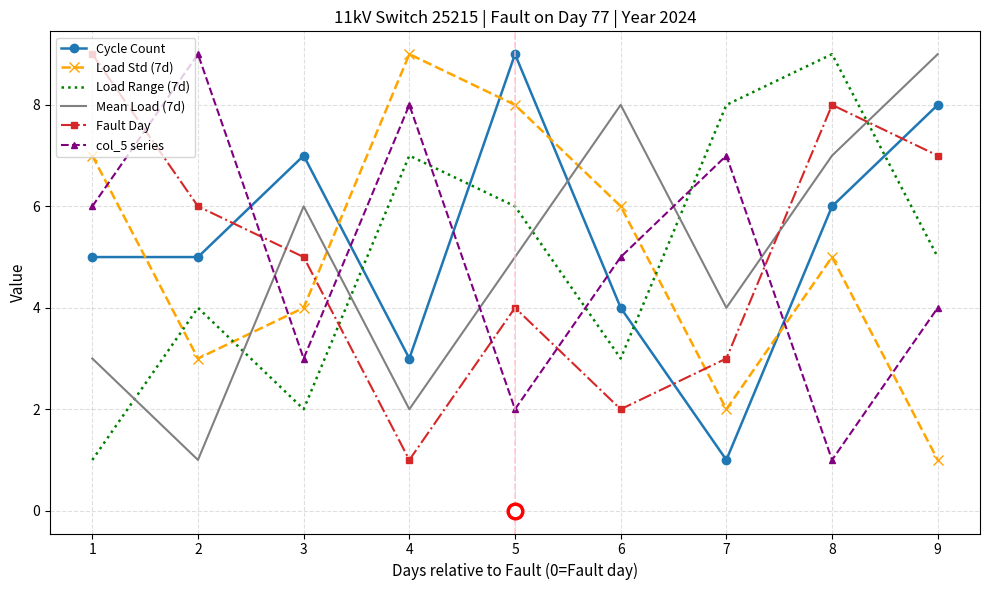

True or false: Load Std (7d) has a value of 3 at 6.

False